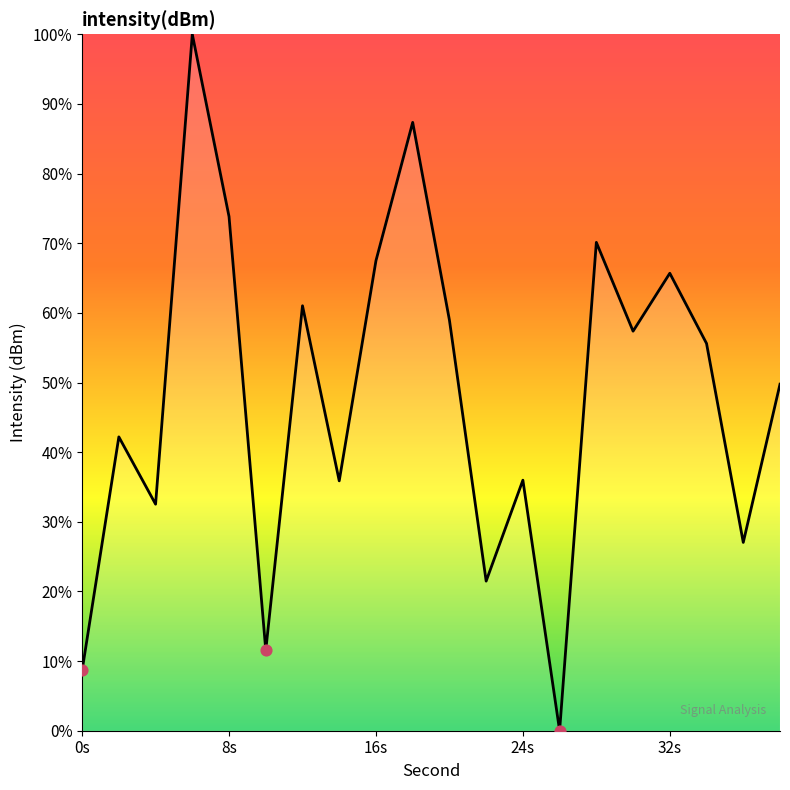

What is the greatest value displayed?

100.0